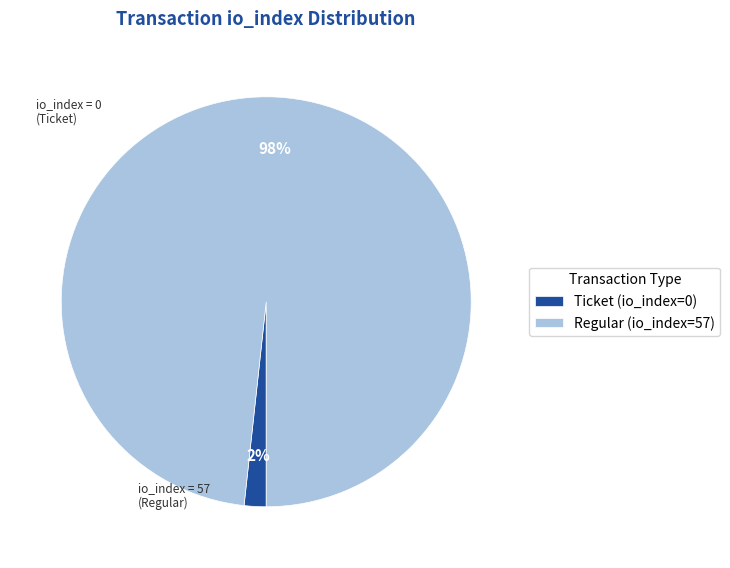

Count the number of slices in the pie.

2